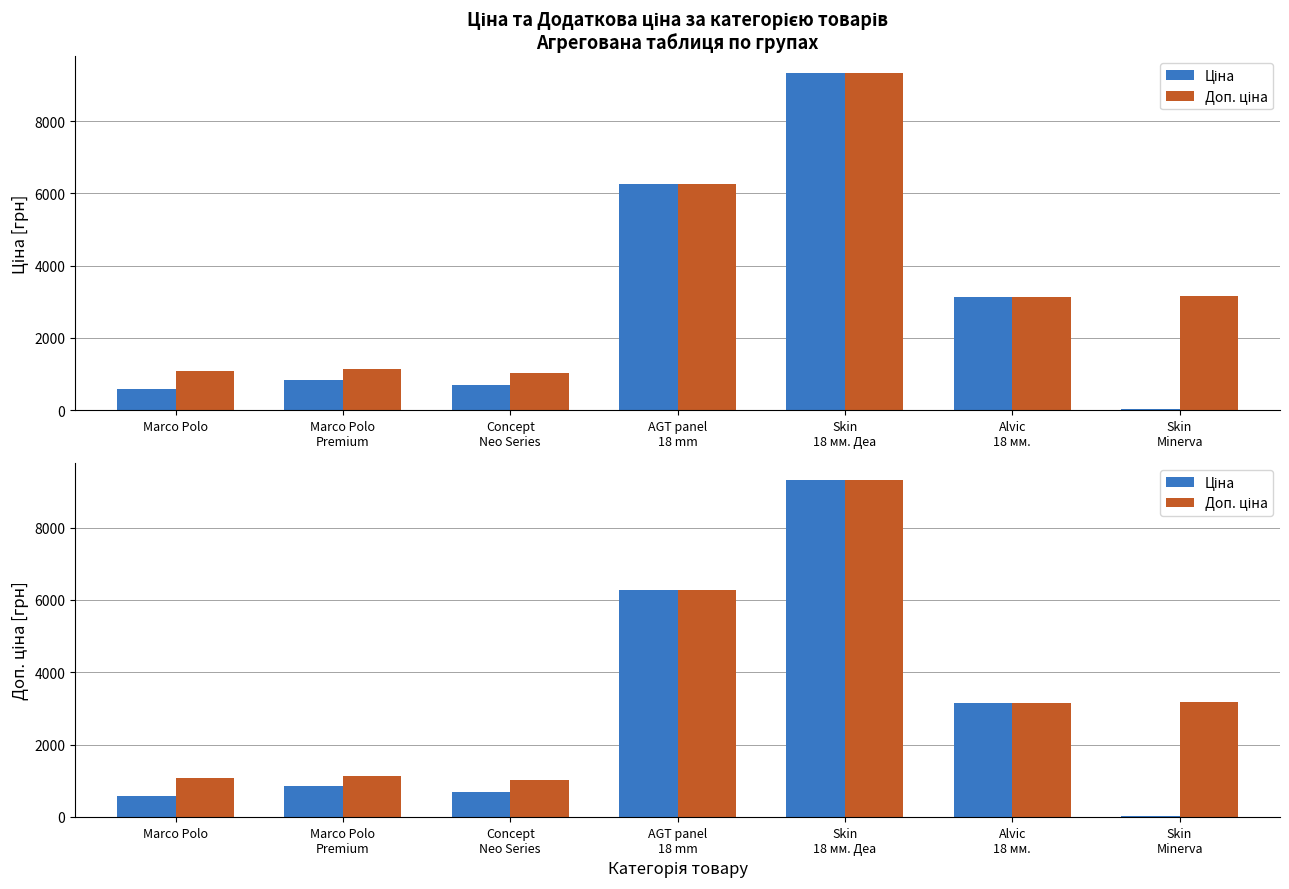

Where is Ціна nearest to the value 4676?

Alvic
18 мм.